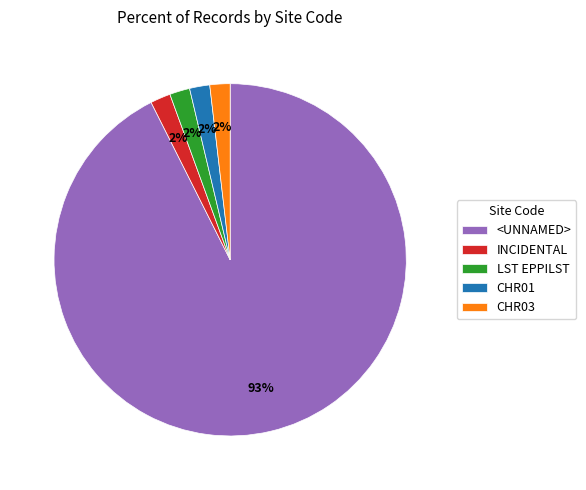

Does any single category account for the majority?

Yes